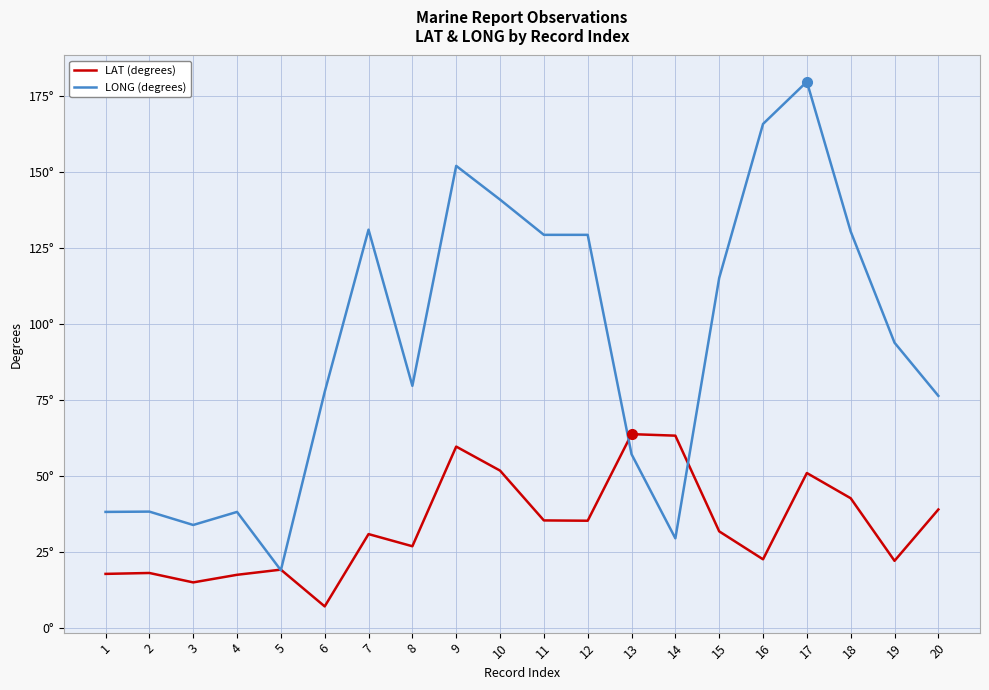

List the series in order of their peak value, highest first.

LONG (degrees), LAT (degrees)